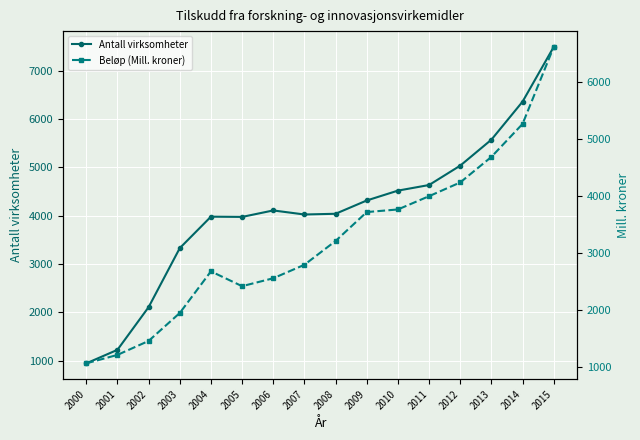

Is it true that Antall virksomheter equals 1680.5 at 2009?

False